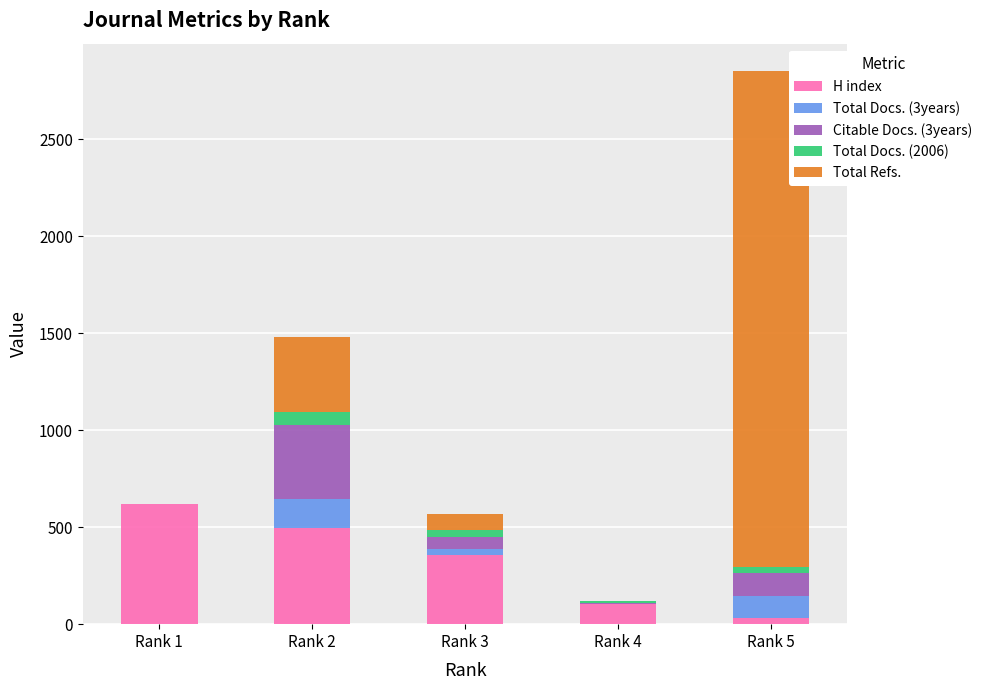

The value of H index at Rank 3 is 95. True or false?

False